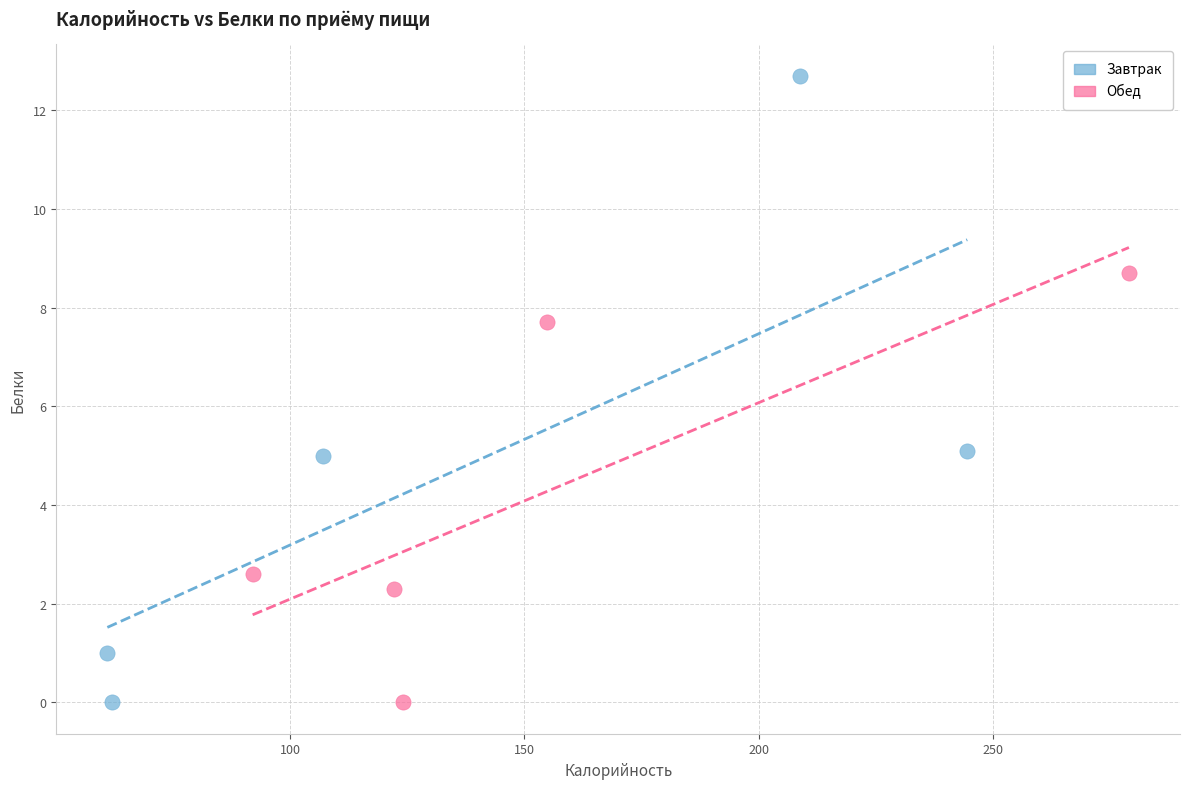

Which series contains the highest Y value?

Завтрак